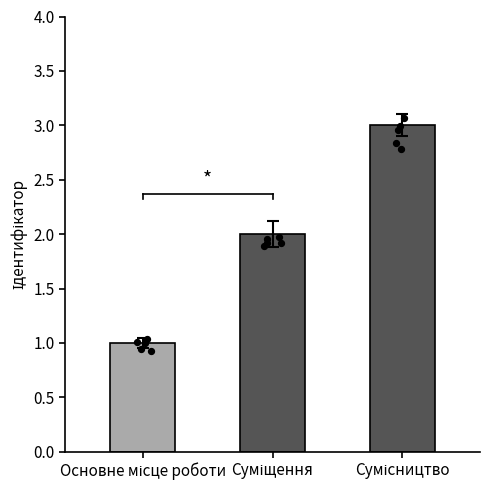

Approximately how many times larger is the value at Основне місце роботи compared to Сумісництво?

0.3